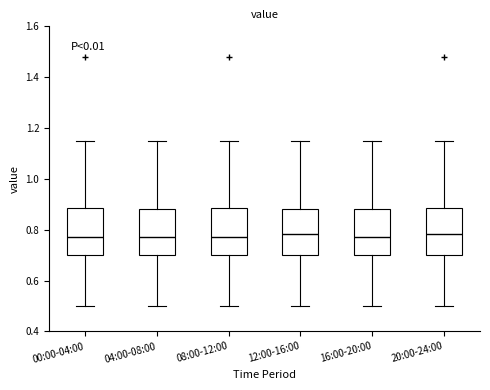

Reading left to right, transcribe this box plot: for each box, give where its median line is, the range the box spans, and where its two whiskers end, as read against the y-axis. The values are not printed on the chart, so give them approximately, as read against the axis.

00:00-04:00: median 0.78, box 0.70 to 0.88, whiskers 0.50 to 1.16
04:00-08:00: median 0.78, box 0.70 to 0.88, whiskers 0.50 to 1.16
08:00-12:00: median 0.78, box 0.70 to 0.88, whiskers 0.50 to 1.16
12:00-16:00: median 0.78, box 0.70 to 0.88, whiskers 0.50 to 1.16
16:00-20:00: median 0.78, box 0.70 to 0.88, whiskers 0.50 to 1.16
20:00-24:00: median 0.78, box 0.70 to 0.88, whiskers 0.50 to 1.16